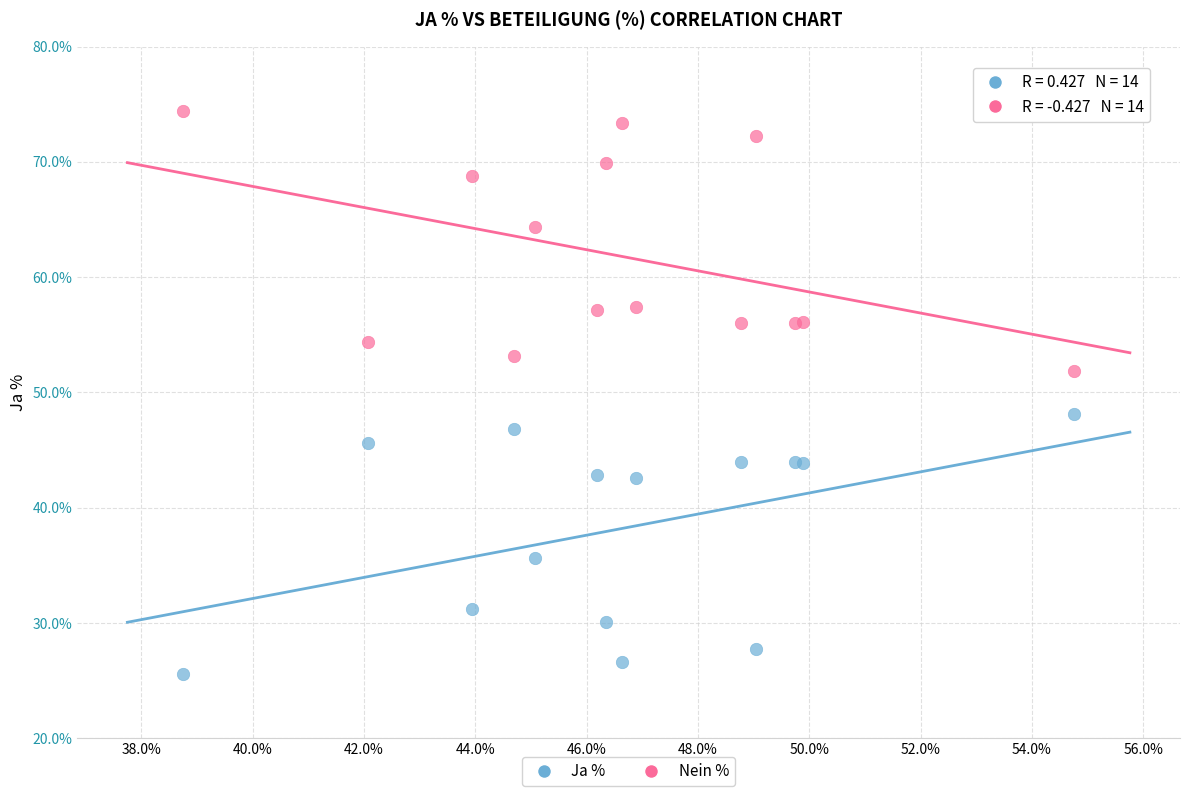

Which series contains the lowest Y value?

Ja %